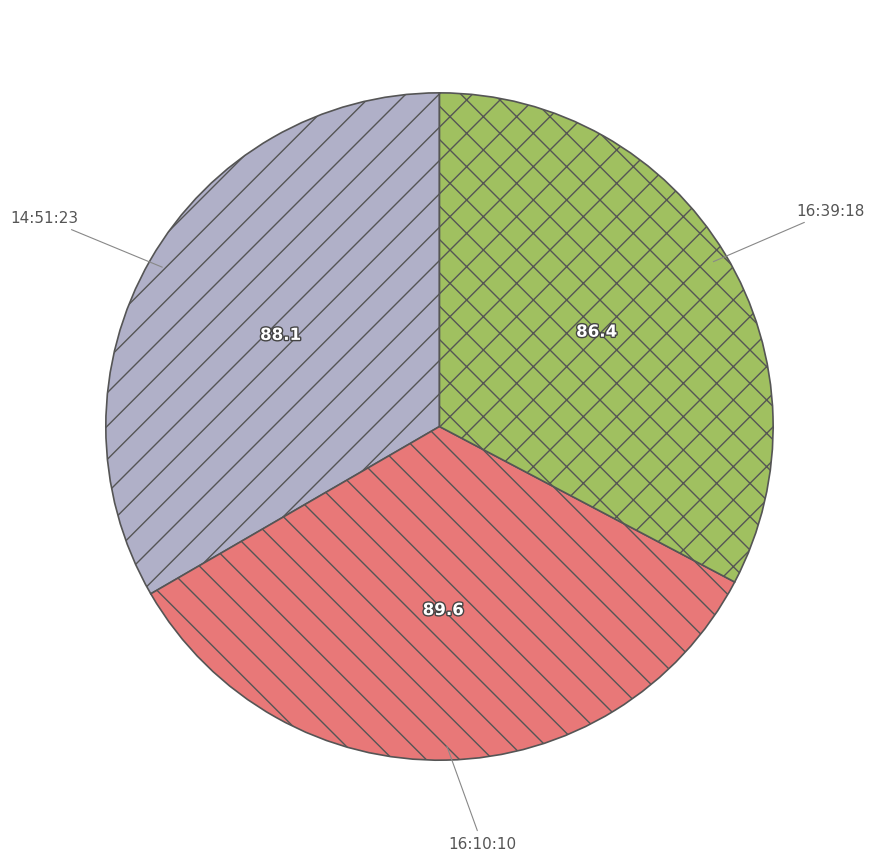

Which category has the biggest portion of the pie?

16:10:10